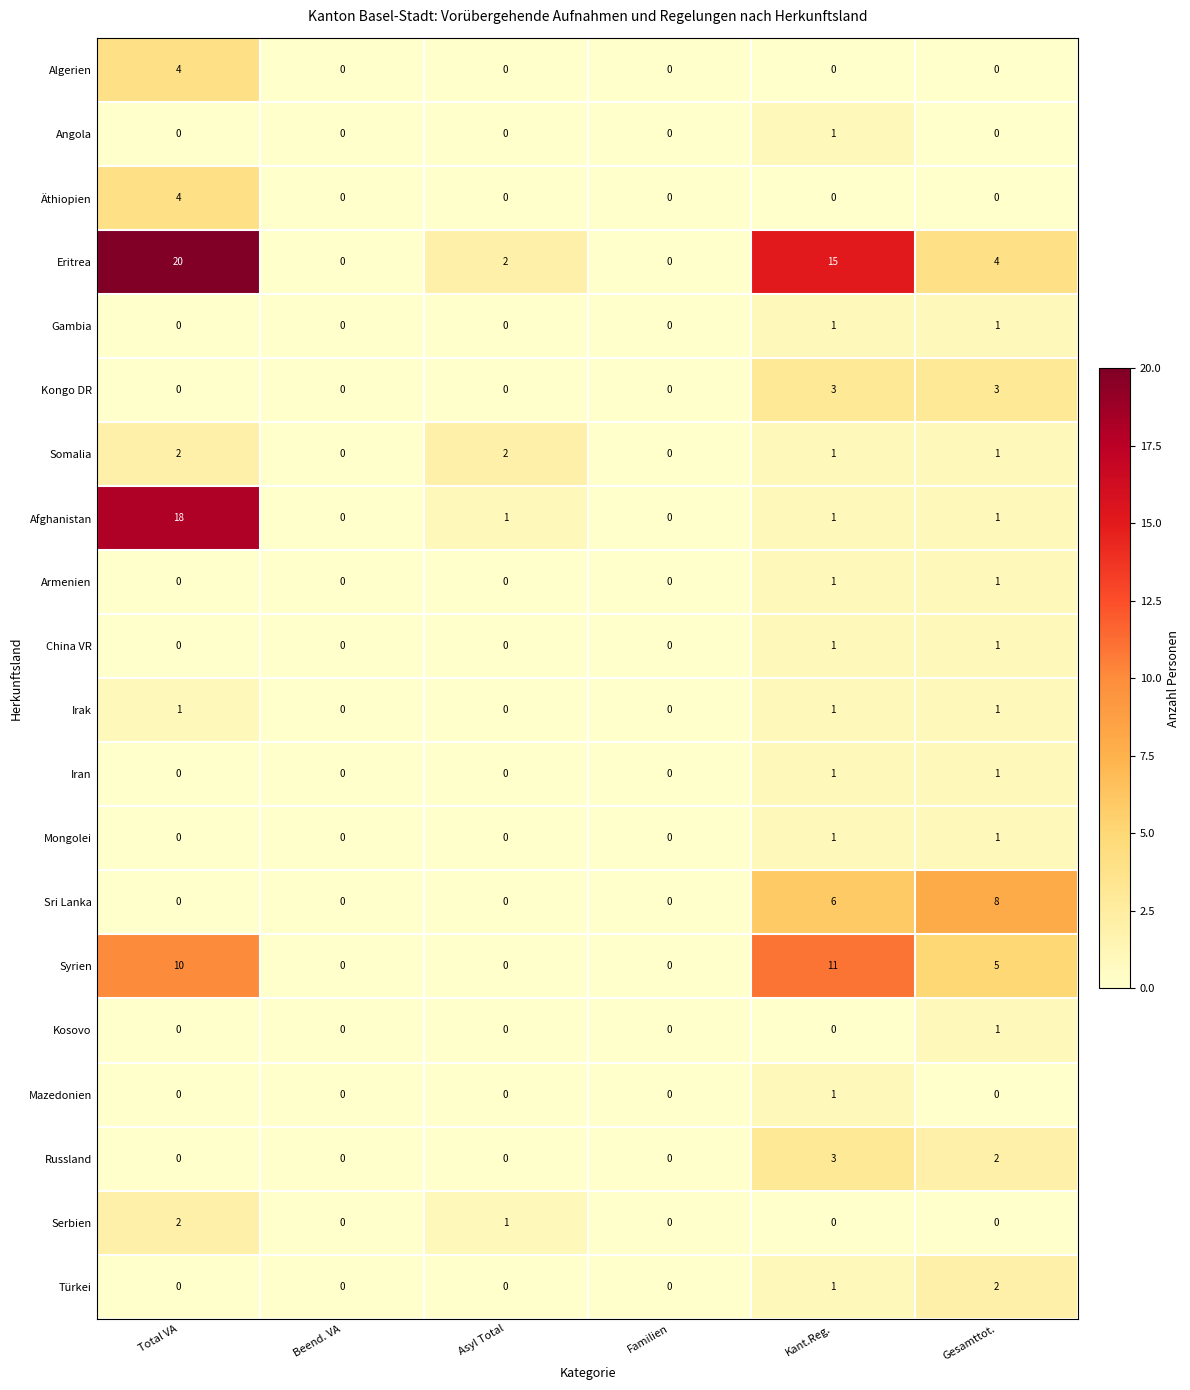

Count the number of data series in this chart.

20